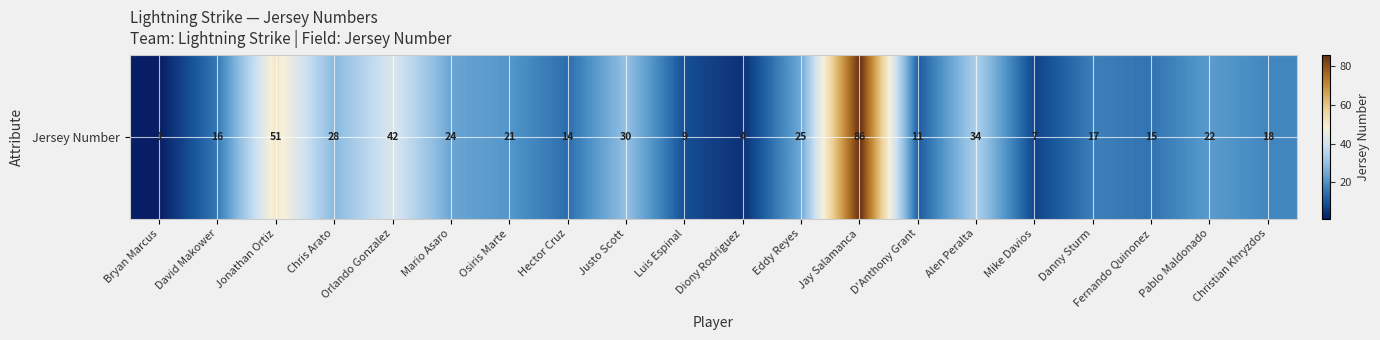

Reading left to right, what are all the values shown in this chart?

Bryan Marcus=1	David Makower=16	Jonathan Ortiz=51	Chris Arato=28	Orlando Gonzalez=42	Mario Asaro=24	Osiris Marte=21	Hector Cruz=14	Justo Scott=30	Luis Espinal=9	Diony Rodriguez=4	Eddy Reyes=25	Jay Salamanca=86	D'Anthony Grant=11	Alen Peralta=34	Mike Davios=7	Danny Sturm=17	Fernando Quinonez=15	Pablo Maldonado=22	Christian Khryzdos=18